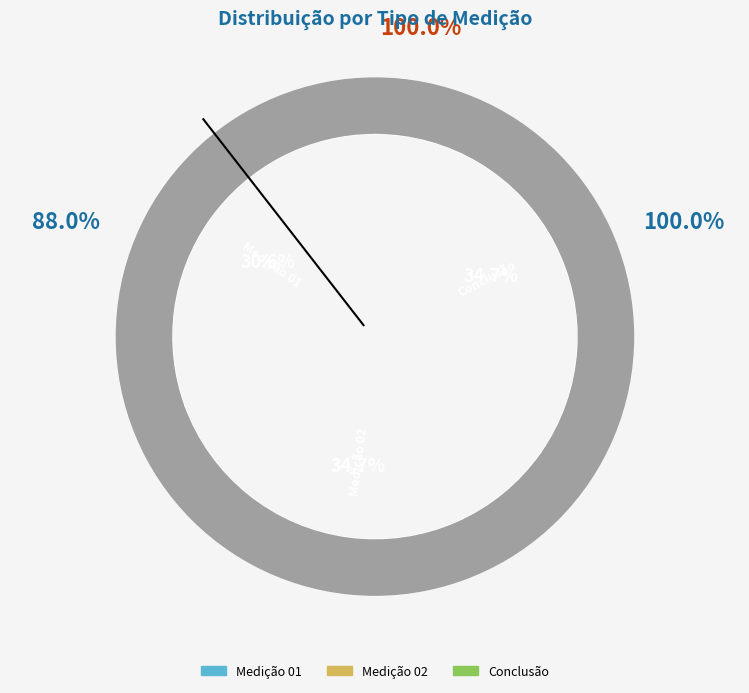

Is it true that Medição 01 (88.02%) is 24% of the pie?

False